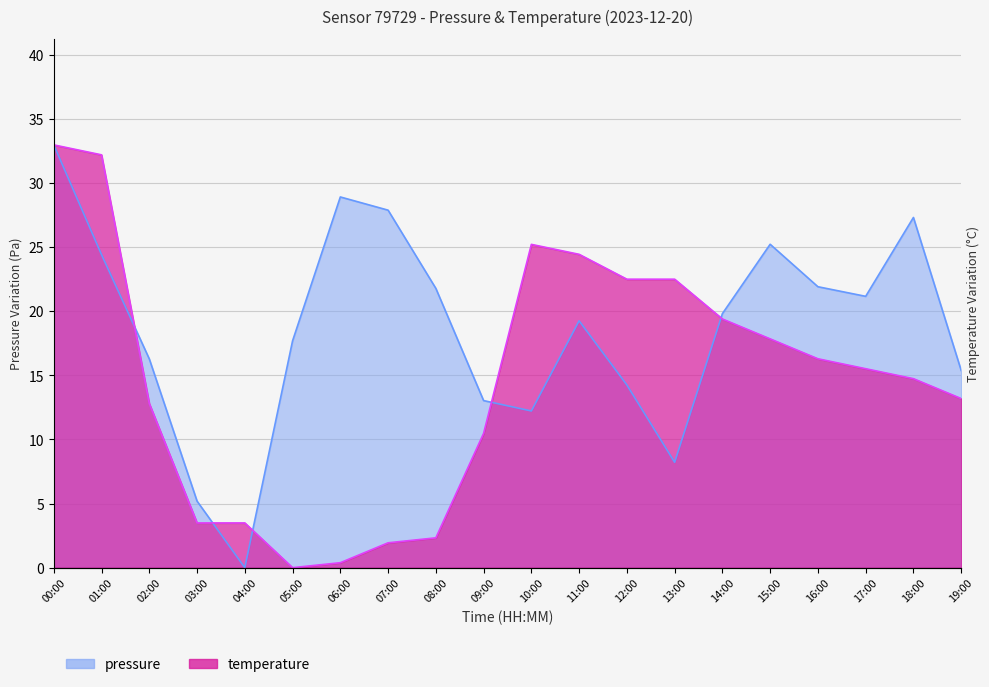

The value of temperature at 07:00 is 0.9. True or false?

False